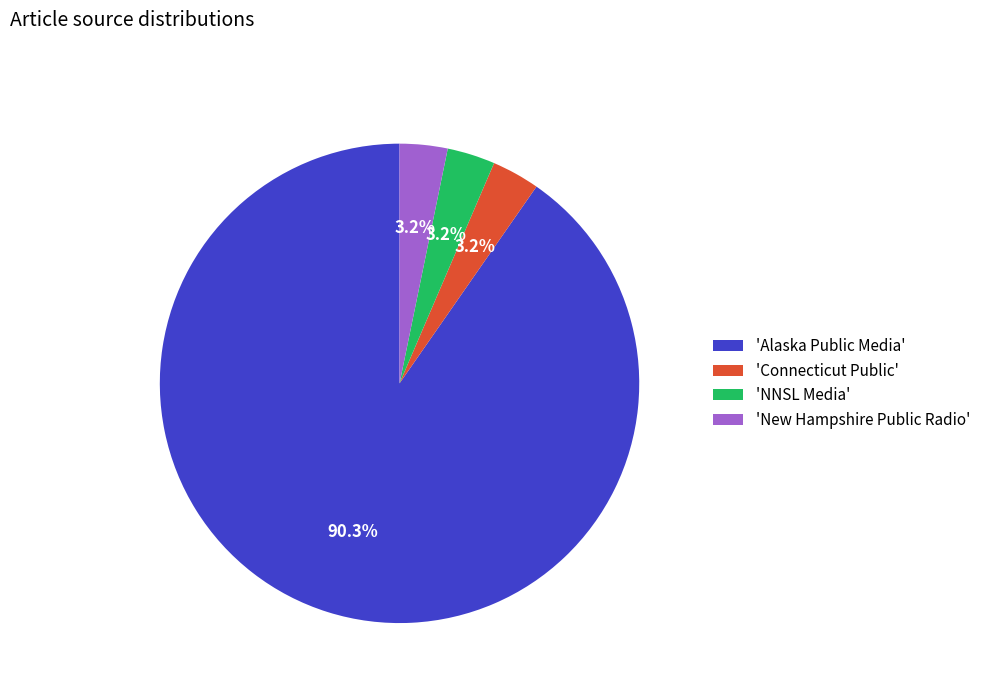

Does any single category account for the majority?

Yes